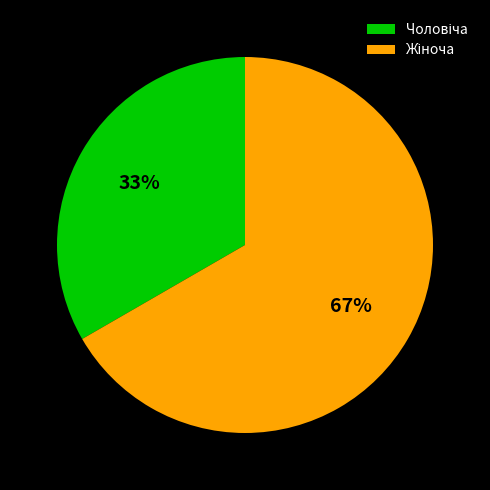

Is there any slice that represents more than half of the pie?

Yes